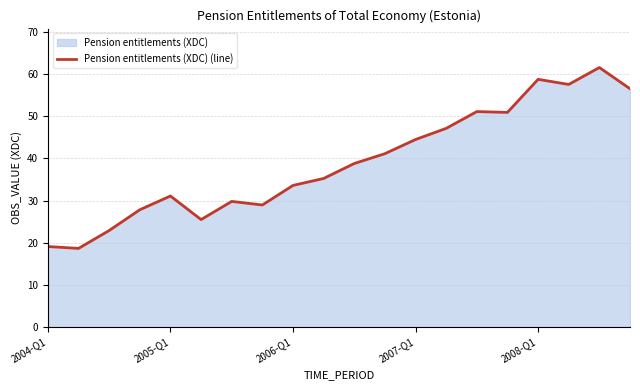

What is the smallest value displayed?

18.6